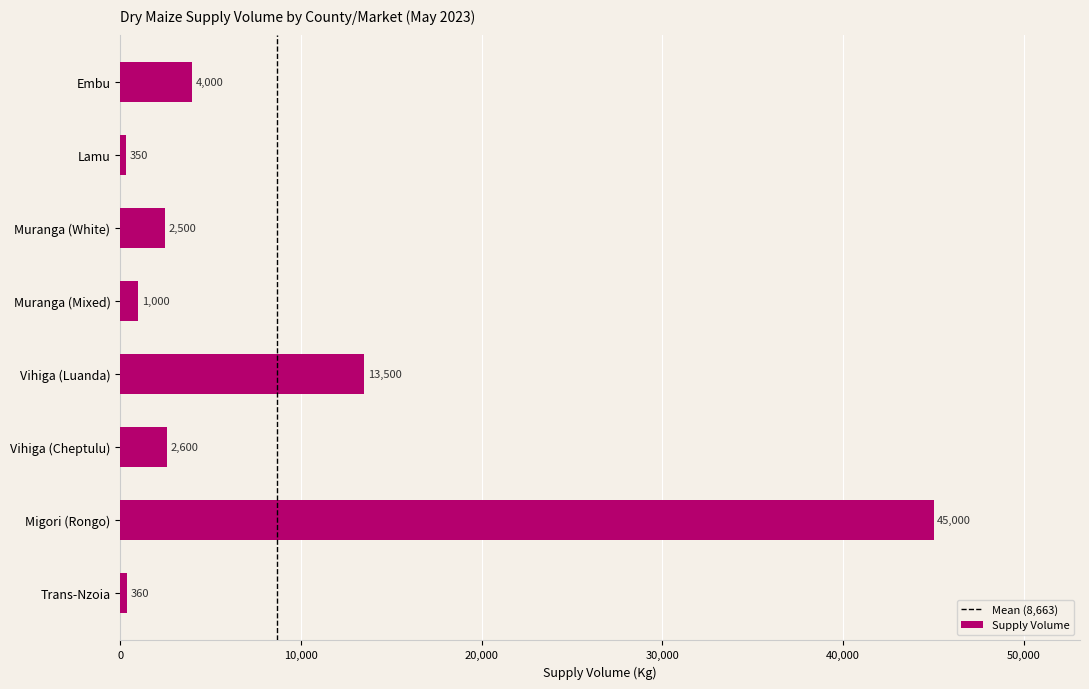

List the labels in order of value, smallest first.

Lamu, Trans-Nzoia, Muranga (Mixed), Muranga (White), Vihiga (Cheptulu), Embu, Vihiga (Luanda), Migori (Rongo)